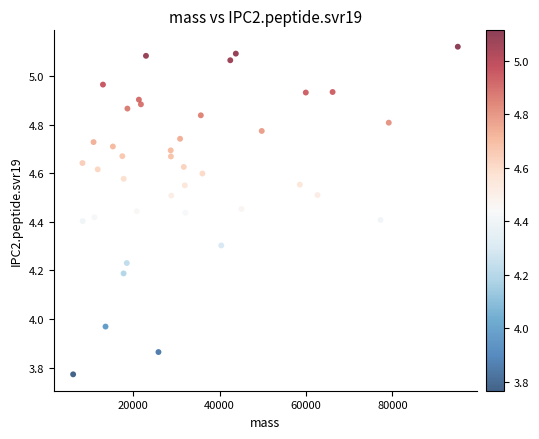

What is the range of X values (max minus min)?

89014.0